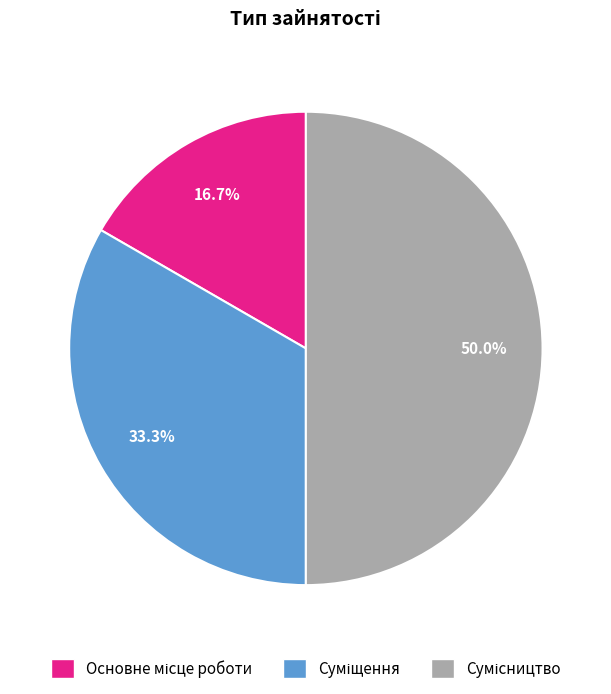

How many slices are in this pie chart?

3